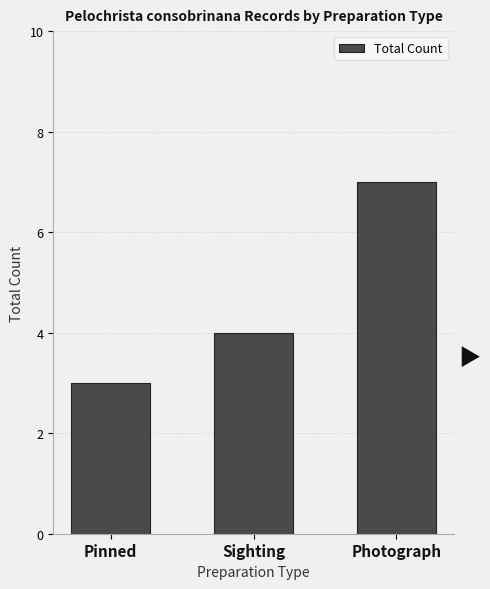

Where is the data nearest to the value 5?

Sighting